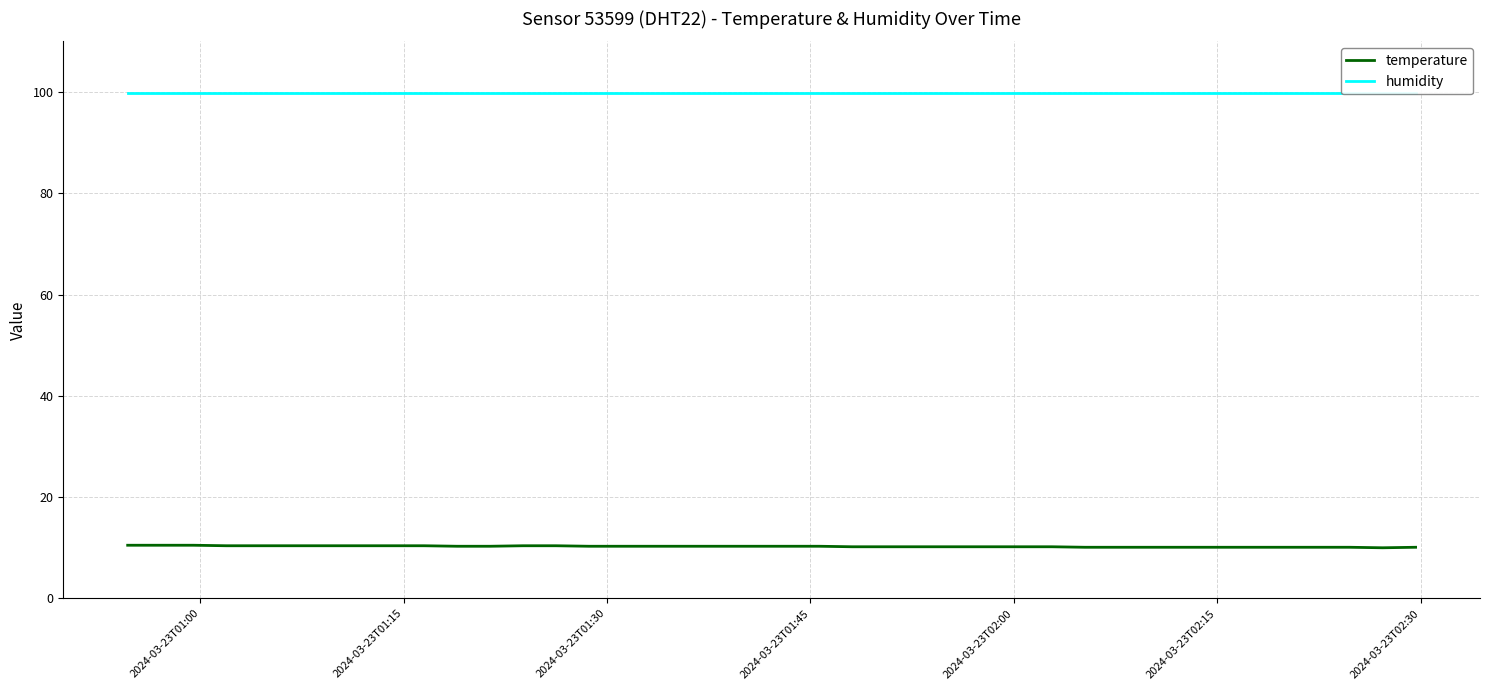

True or false: humidity and temperature cross at least once.

False